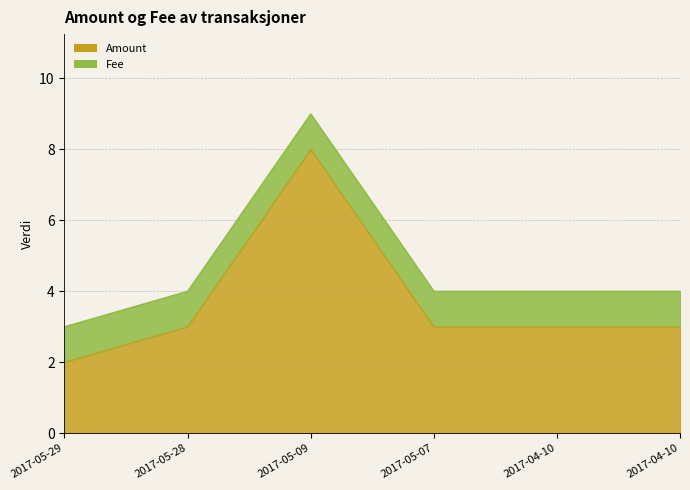

How many values are between 4 and 5?

4